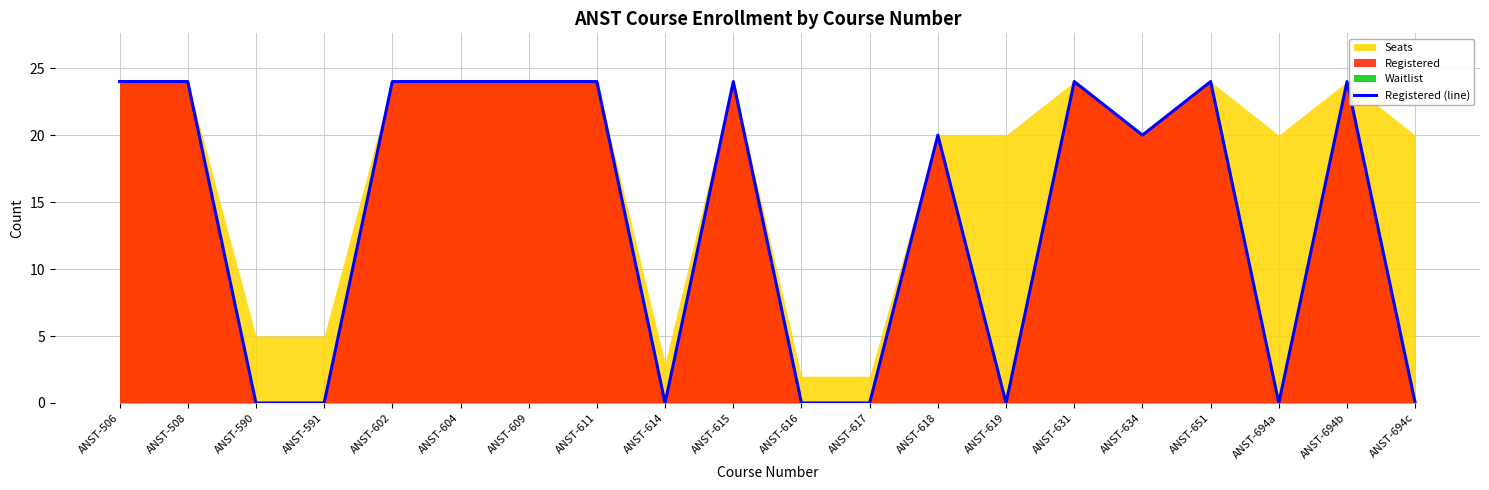

Reading left to right, list all the values displayed in this chart.

24	24	0	0	24	24	24	24	0	24	0	0	20	0	24	20	24	0	24	0